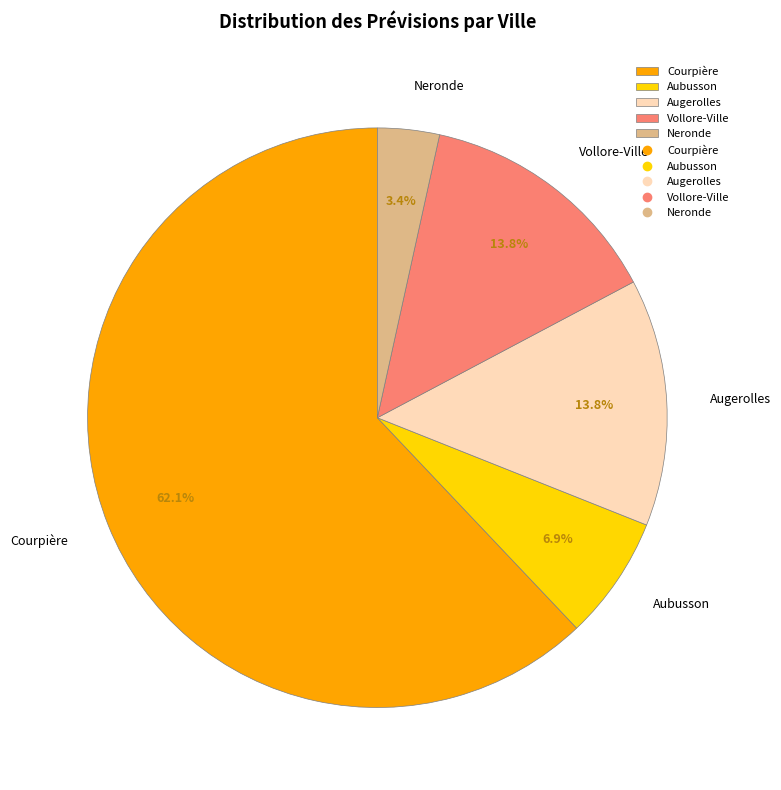

Does Courpière account for over 50% of the chart?

Yes